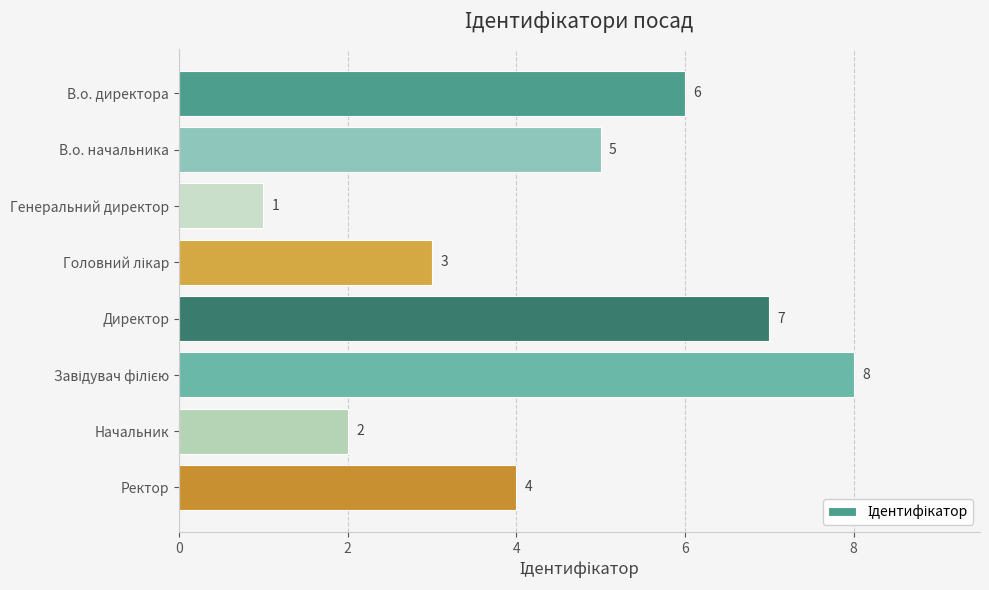

Are the bars grouped side by side (vs. stacked)?

No